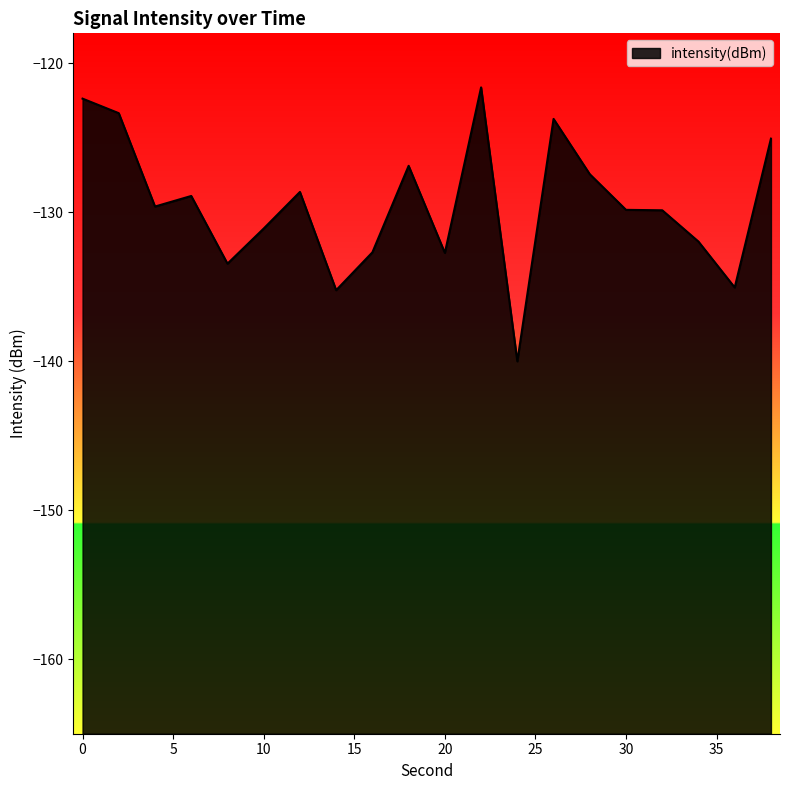

What is the change in value from 12 to 14?

-6.6